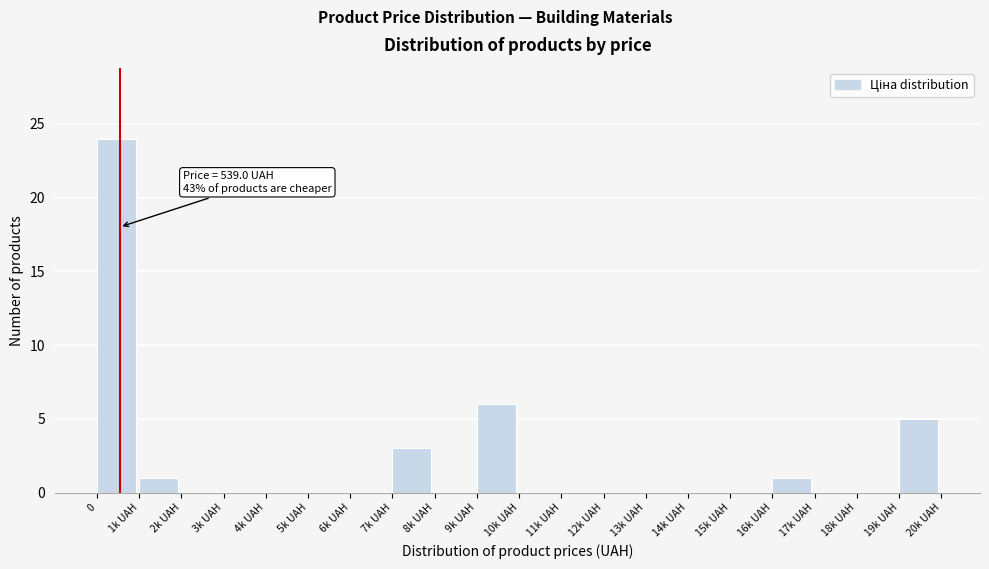

Reading left to right, extract all data points from this chart.

0=24	1k UAH=1	2k UAH=0	3k UAH=0	4k UAH=0	5k UAH=0	6k UAH=0	7k UAH=3	8k UAH=0	9k UAH=6	10k UAH=0	11k UAH=0	12k UAH=0	13k UAH=0	14k UAH=0	15k UAH=0	16k UAH=1	17k UAH=0	18k UAH=0	19k UAH=5